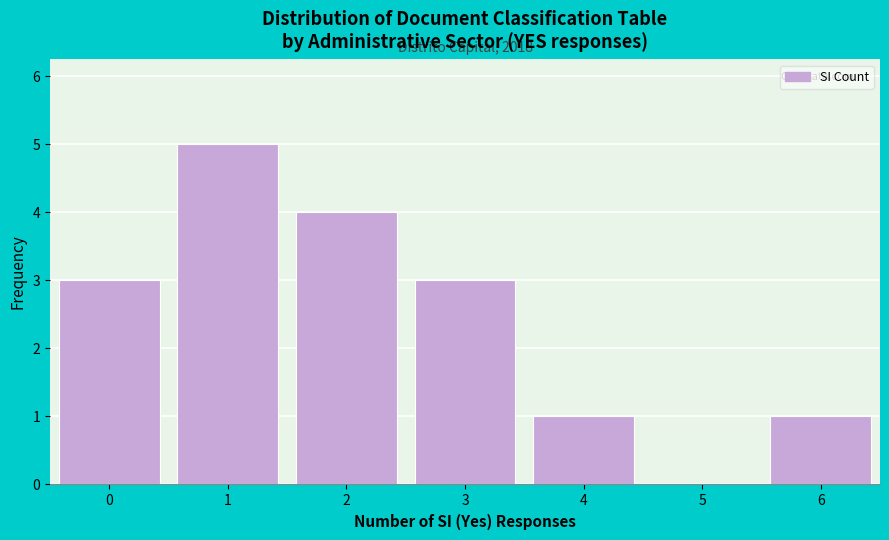

Reading left to right, transcribe all the data shown in this chart.

0=3	1=5	2=4	3=3	4=1	5=0	6=1